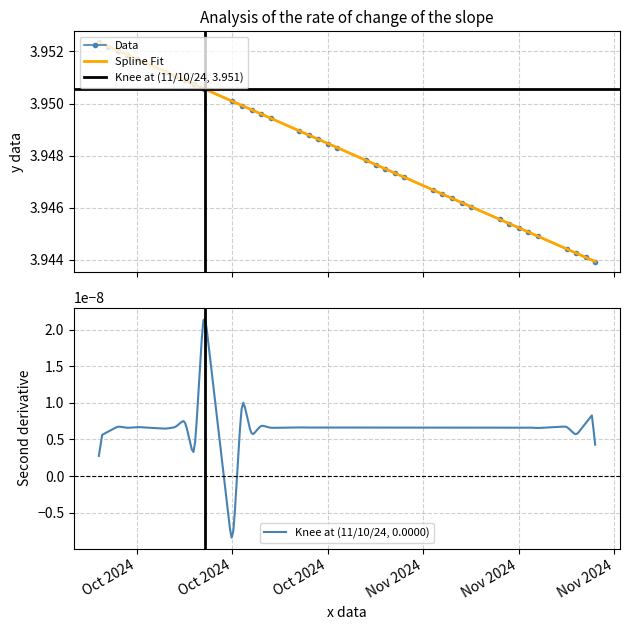

What is the minimum value shown in the chart?

3.9